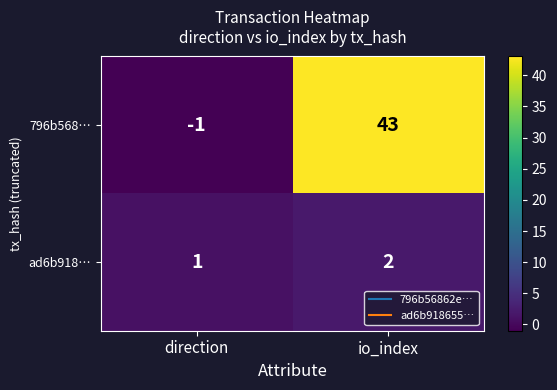

What is the total value across all series at io_index?

45